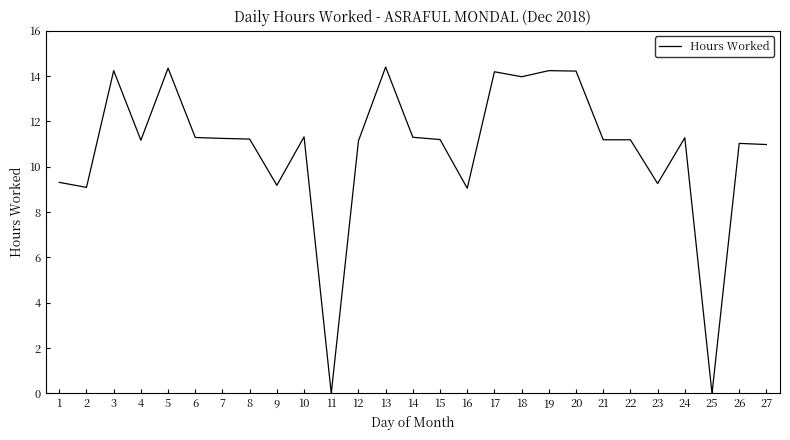

What is the difference between the maximum and minimum values?

14.4